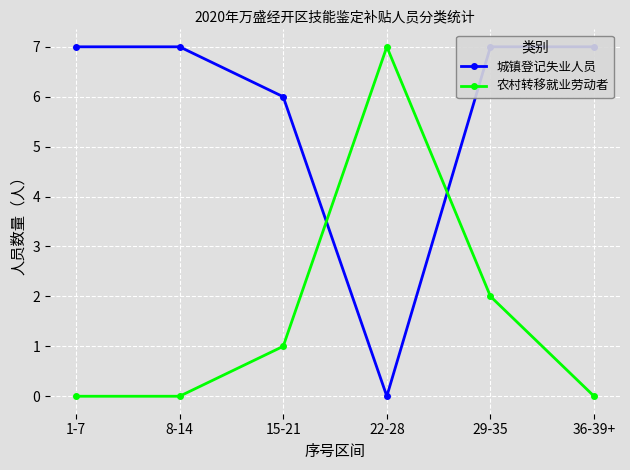

What is the value of the 城镇登记失业人员 point at the 6th from the left?

7